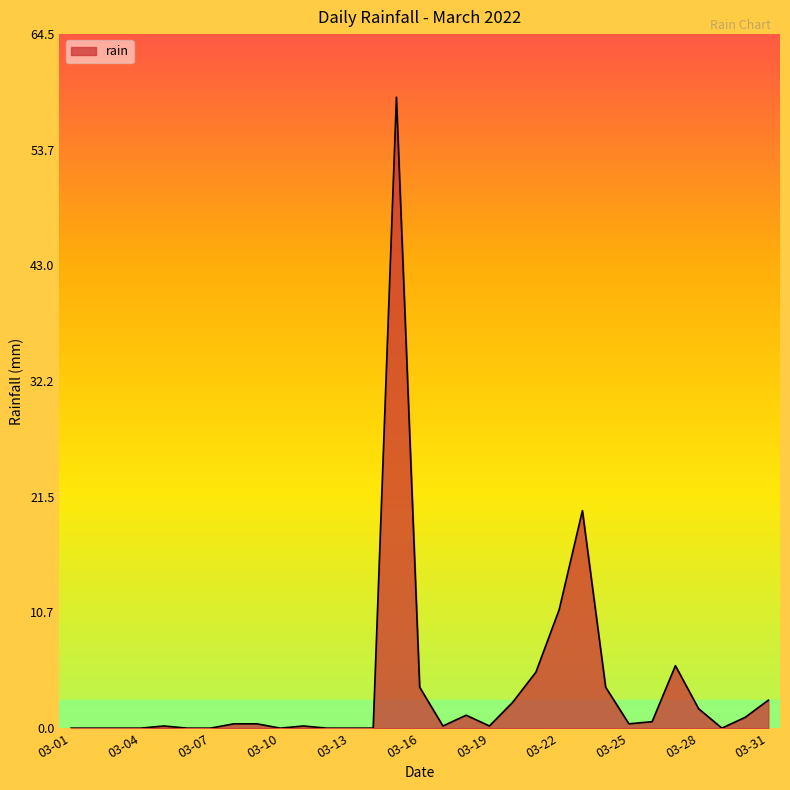

What is the difference between the maximum and minimum values?

58.6